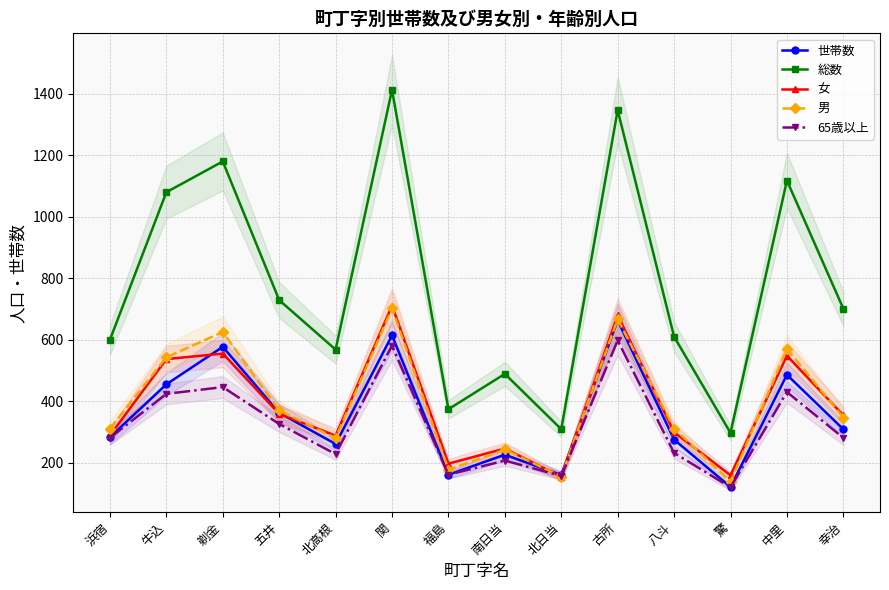

Is it true that 男 equals 543 at 牛込?

True